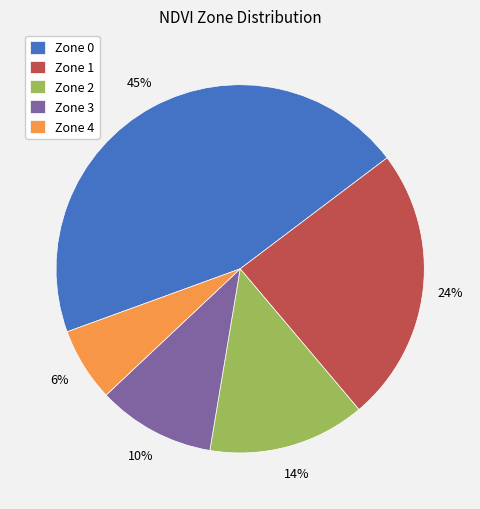

Does any single category account for the majority?

No